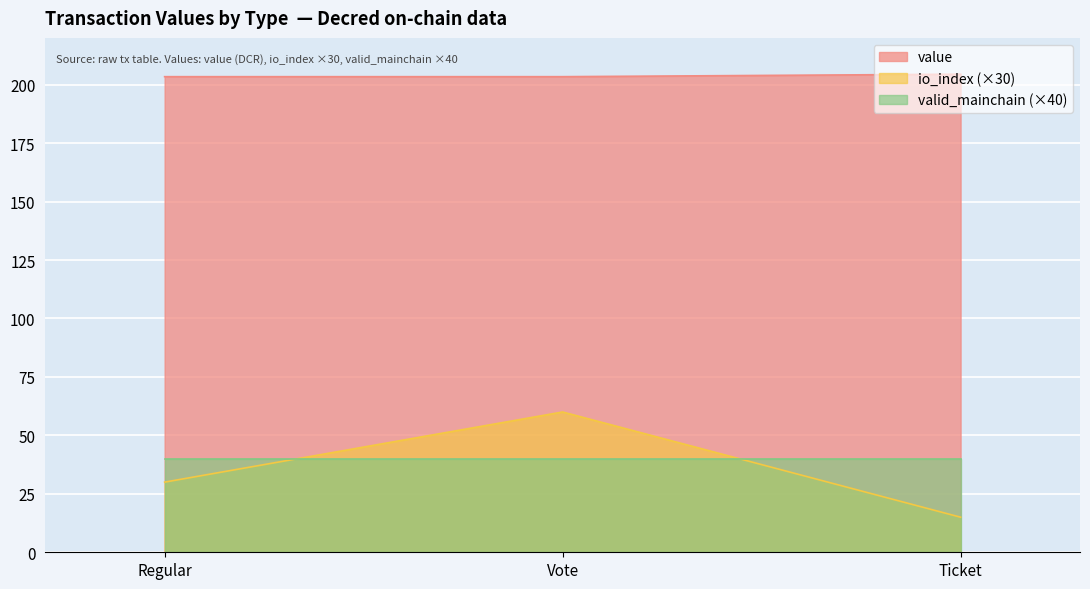

Which category has the lowest value in the io_index (×30) series?

Ticket